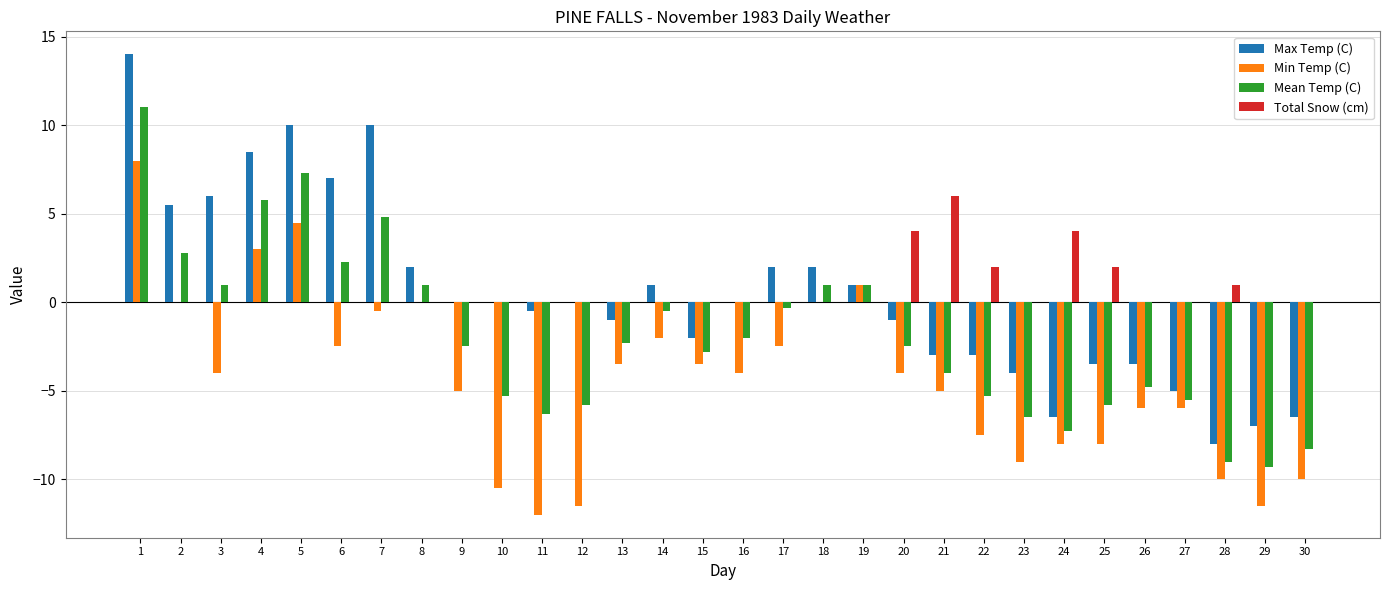

At which label does Mean Temp (C) first exceed -2?

1